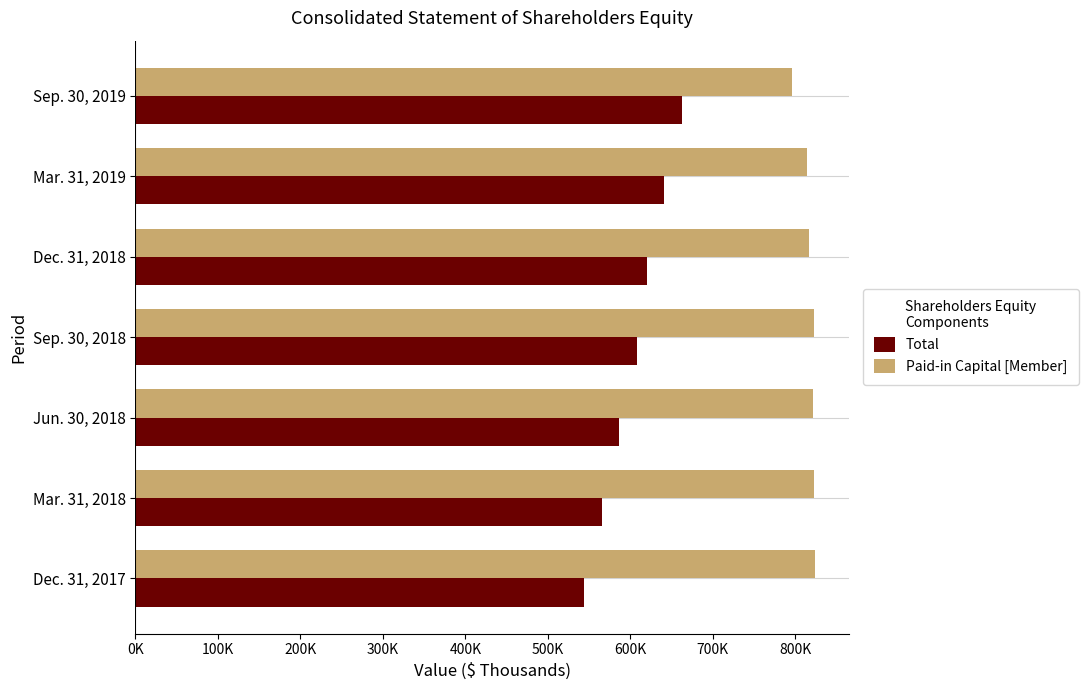

What are all the series names shown in the legend?

Total, Paid-in Capital [Member]